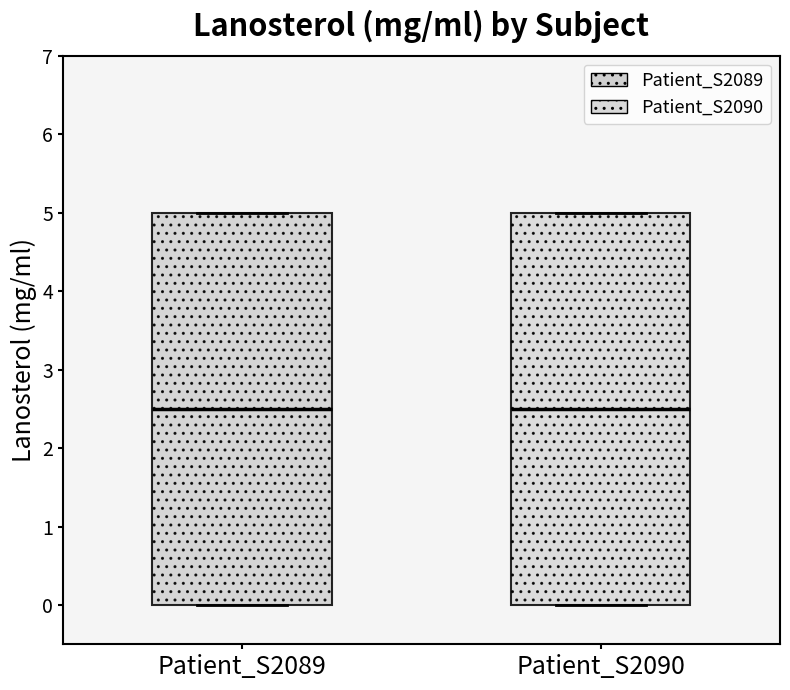

Reading left to right, read every box against the y-axis: the position of its median line, the range the box covers, and the ends of its whiskers. The values are not printed on the chart, so give them approximately, as read against the axis.

Patient_S2089: median 2.5, box 0.0 to 5.0, whiskers 0.0 to 5.0
Patient_S2090: median 2.5, box 0.0 to 5.0, whiskers 0.0 to 5.0